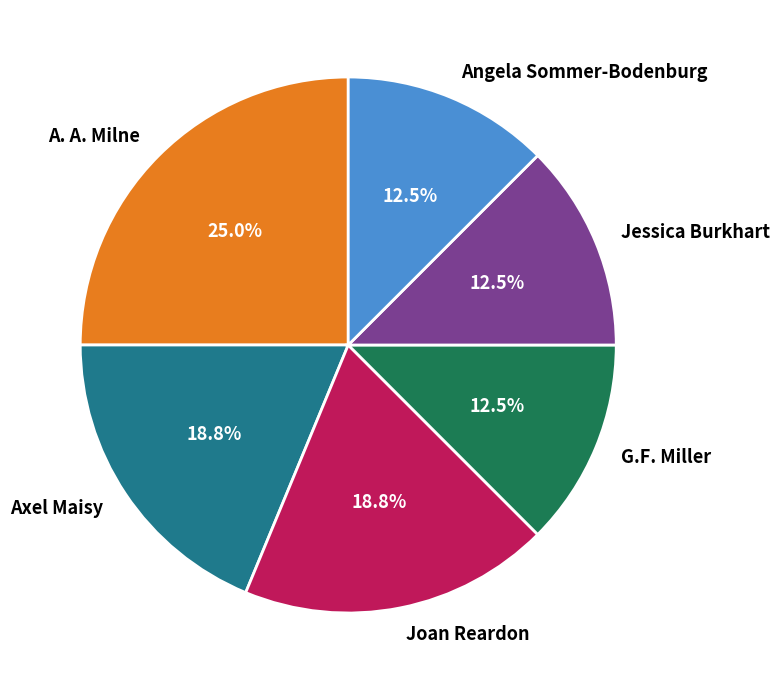

Is there a majority slice in this chart?

No